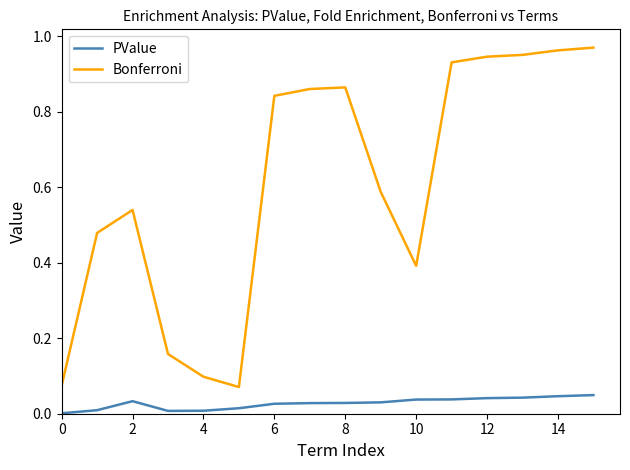

Which series has the largest range (max minus min)?

Bonferroni